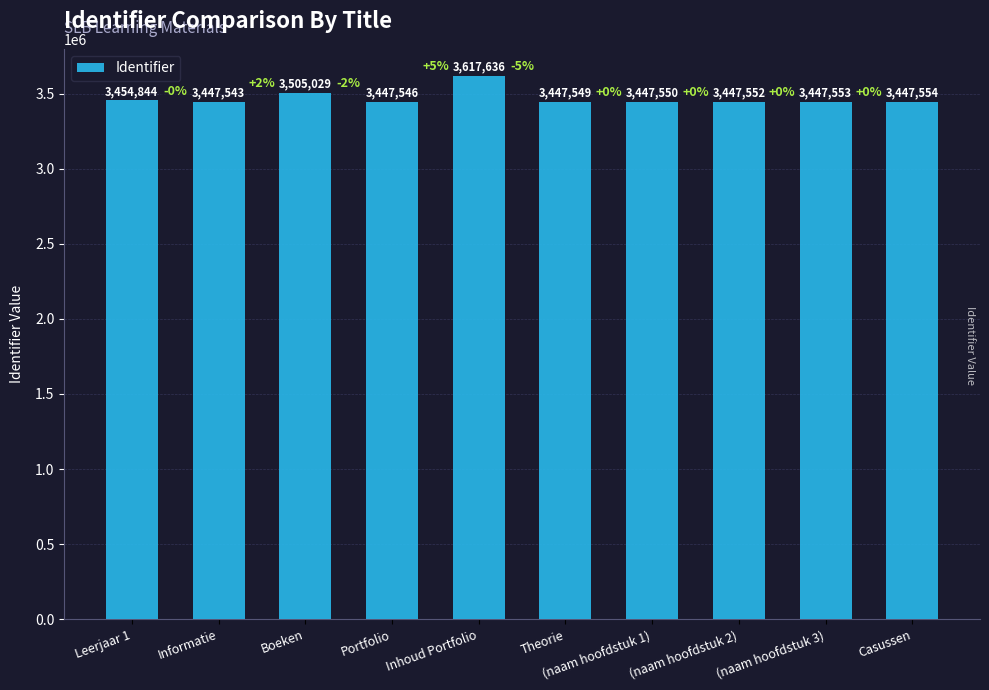

What is the label of the 3rd bar from the left?

Boeken